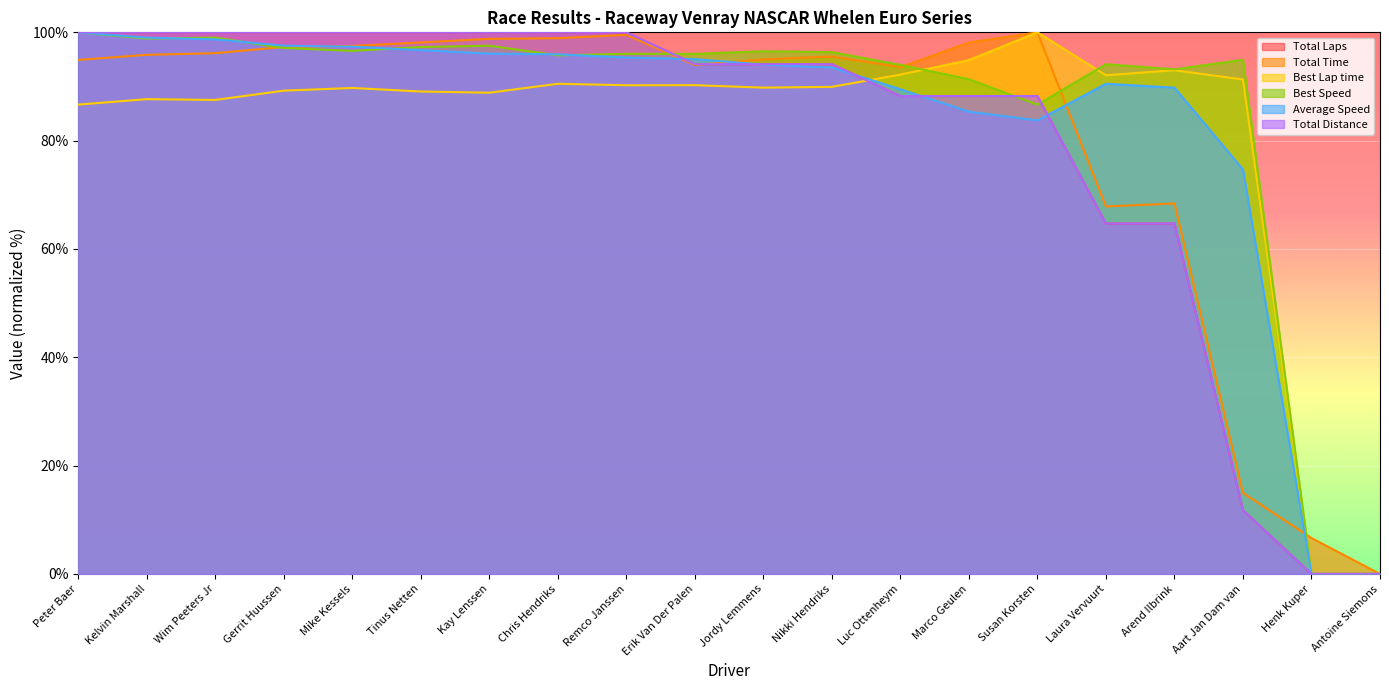

Where do Average Speed and Best Speed first cross each other?

Kelvin Marshall and Wim Peeters Jr